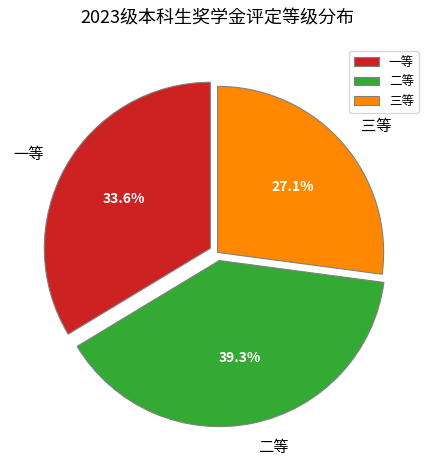

Rank the categories by value from lowest to highest.

三等, 一等, 二等